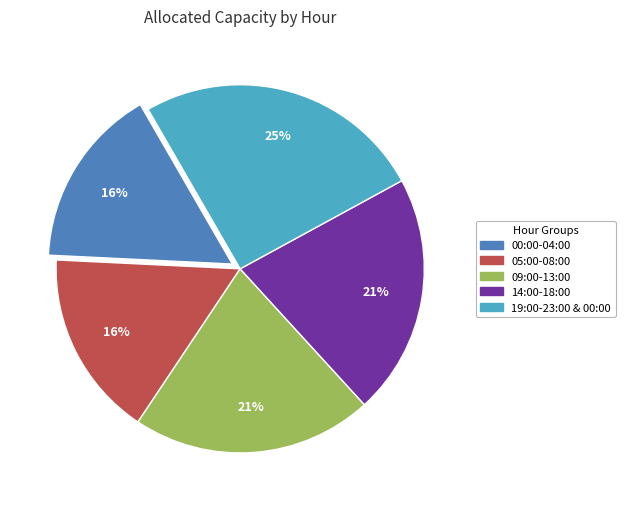

To the nearest percent, what is the average slice percentage?

20%